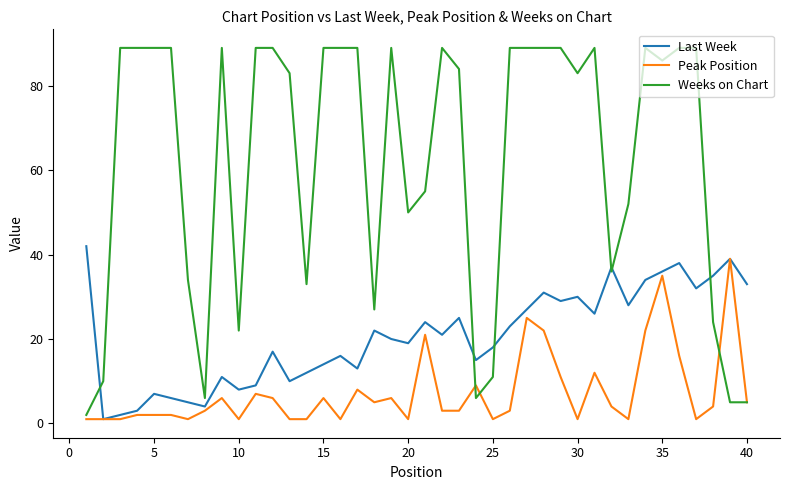

What is the greatest value displayed?

89